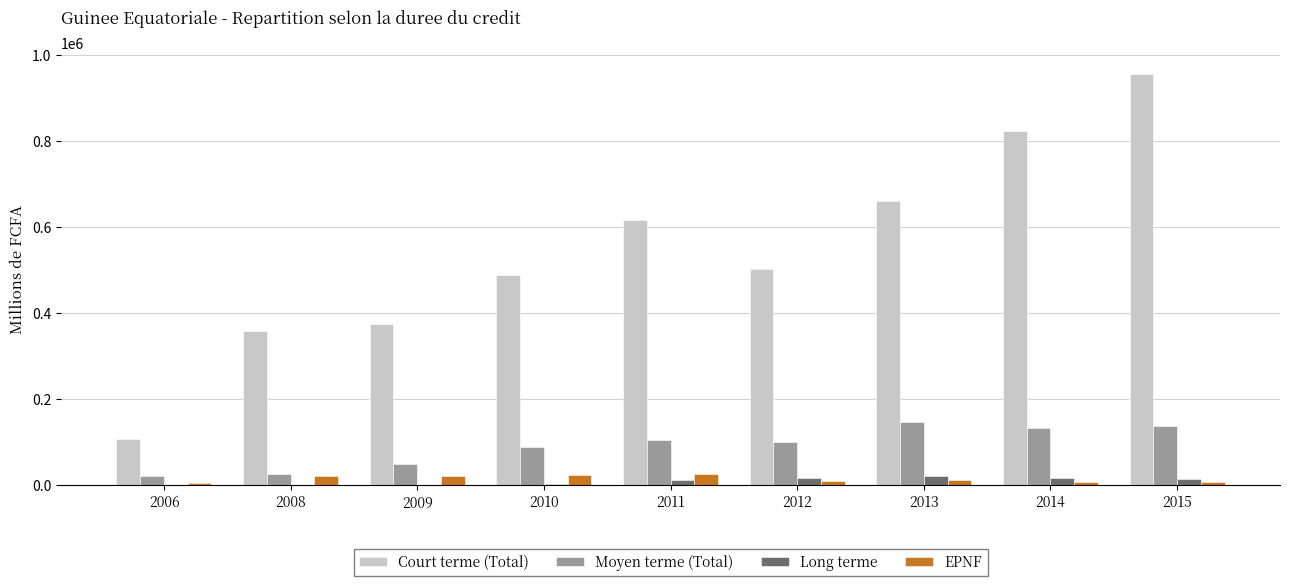

Which series changed the most between 2006 and 2015?

Court terme (Total)